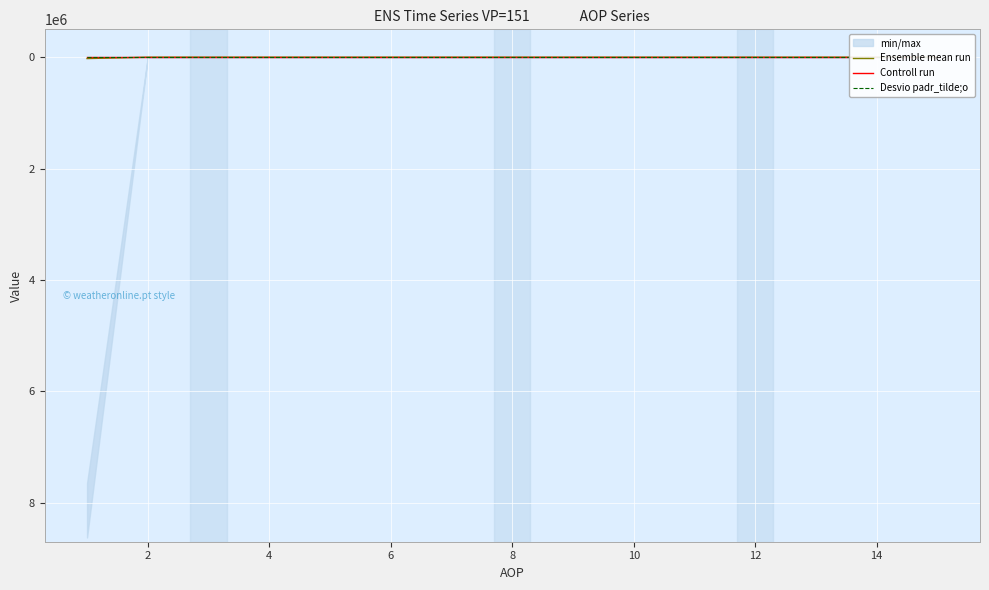

At which label is Controll run closest to 0?

2